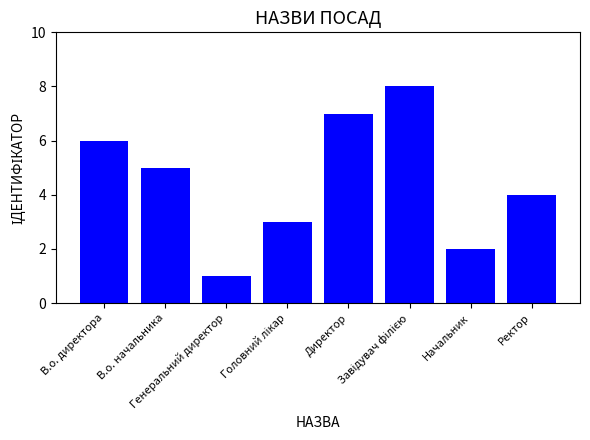

What is the approximate value at В.о. директора?

6